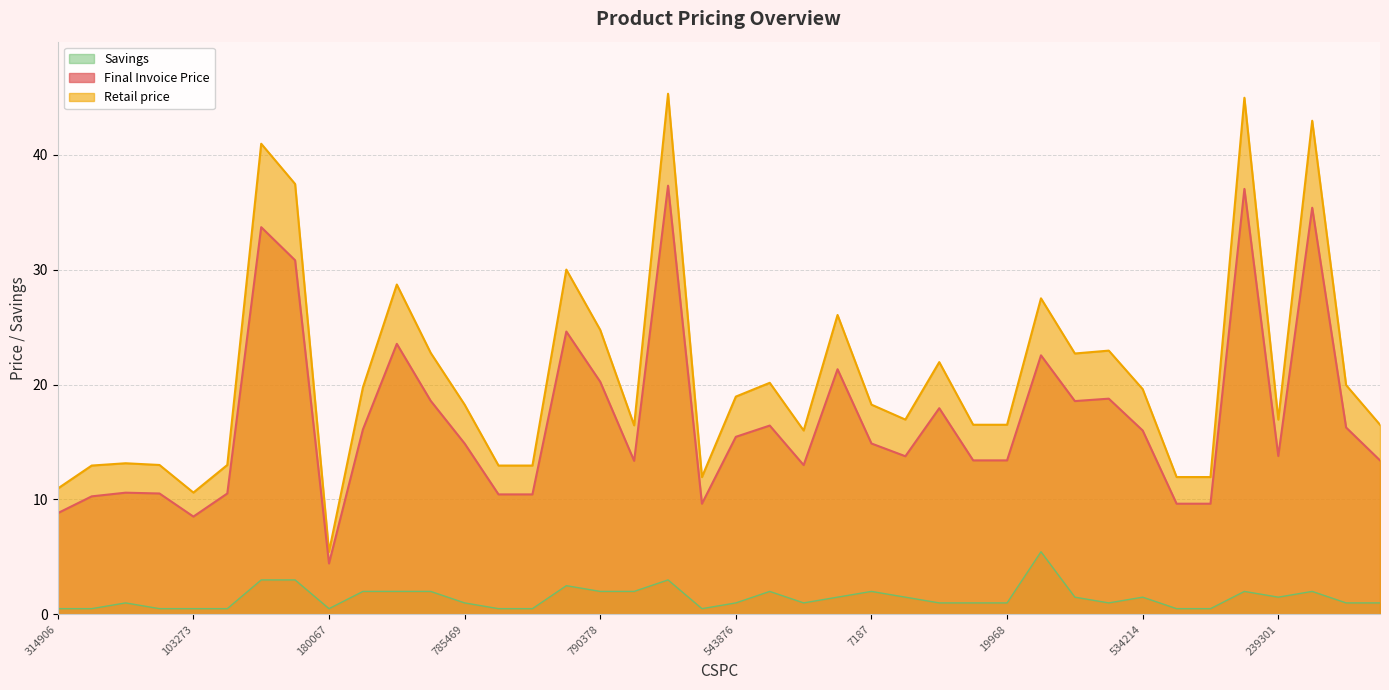

List the labels in order of Final Invoice Price value, largest first.

20214, 5226, 890996, 732124, 451161, 442392, 174827, 168955, 290684, 790378, 78989, 192765, 357327, 541094, 328567, 868067, 88591, 534214, 543876, 785469, 7187, 239301, 470609, 56473, 19968, 178947, 156455, 25262, 572701, 772678, 800531, 9330, 9338, 34155, 328534, 206201, 399410, 314906, 103273, 180067